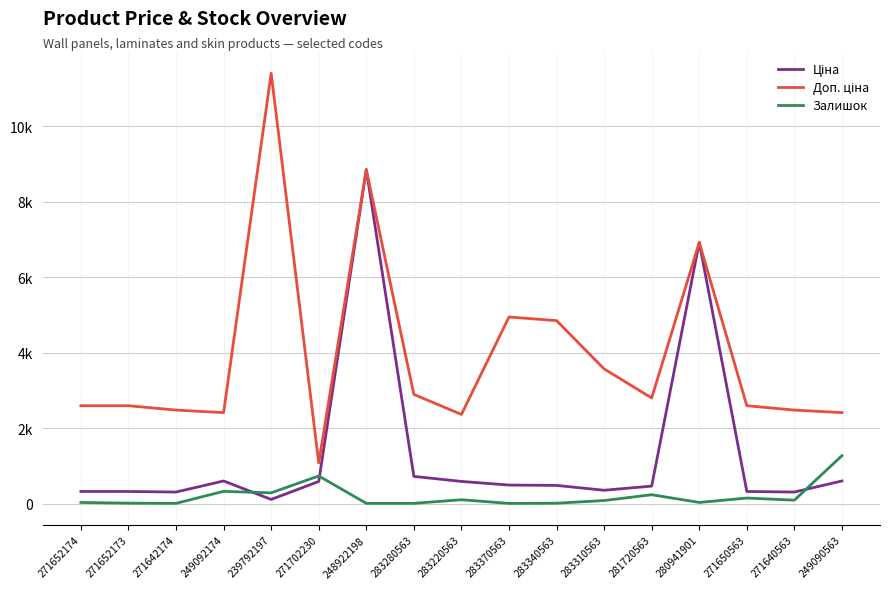

What is the average value of the Ціна series?

1318.2